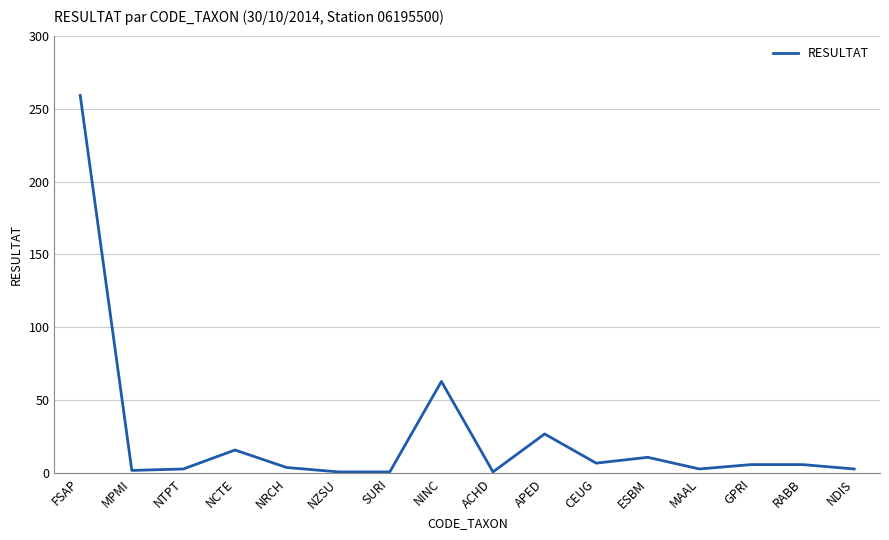

What is the difference between the second highest and minimum values?

62